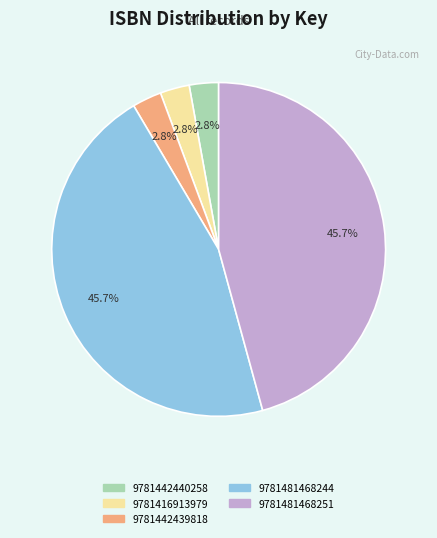

Approximately how many times larger is the value at 9781442440258 compared to 9781442439818?

1.0